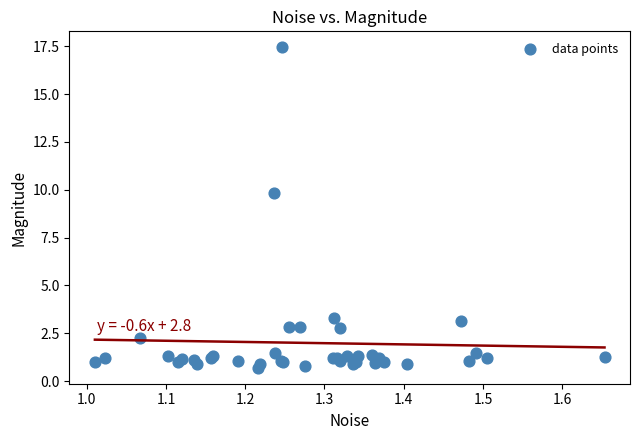

What Y value in the scatter plot is closest to 9?

9.9